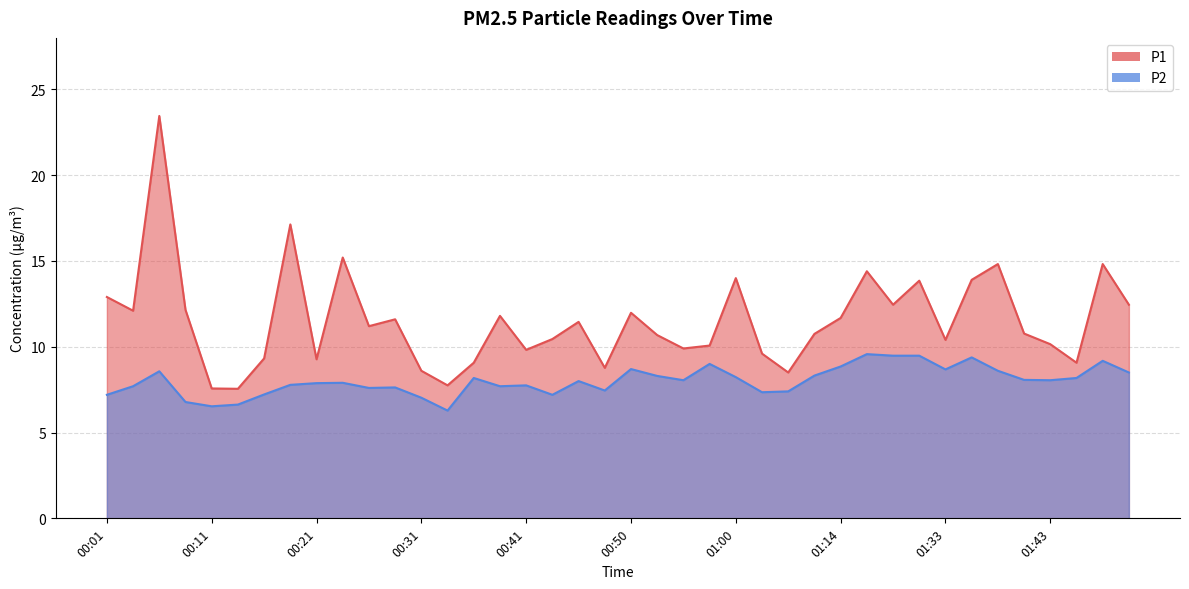

What is the total value across all series at 01:11?

19.1